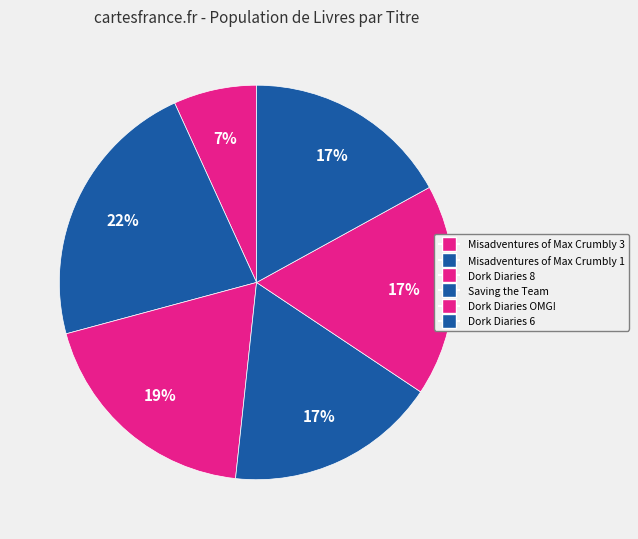

How many slices are in this pie chart?

6